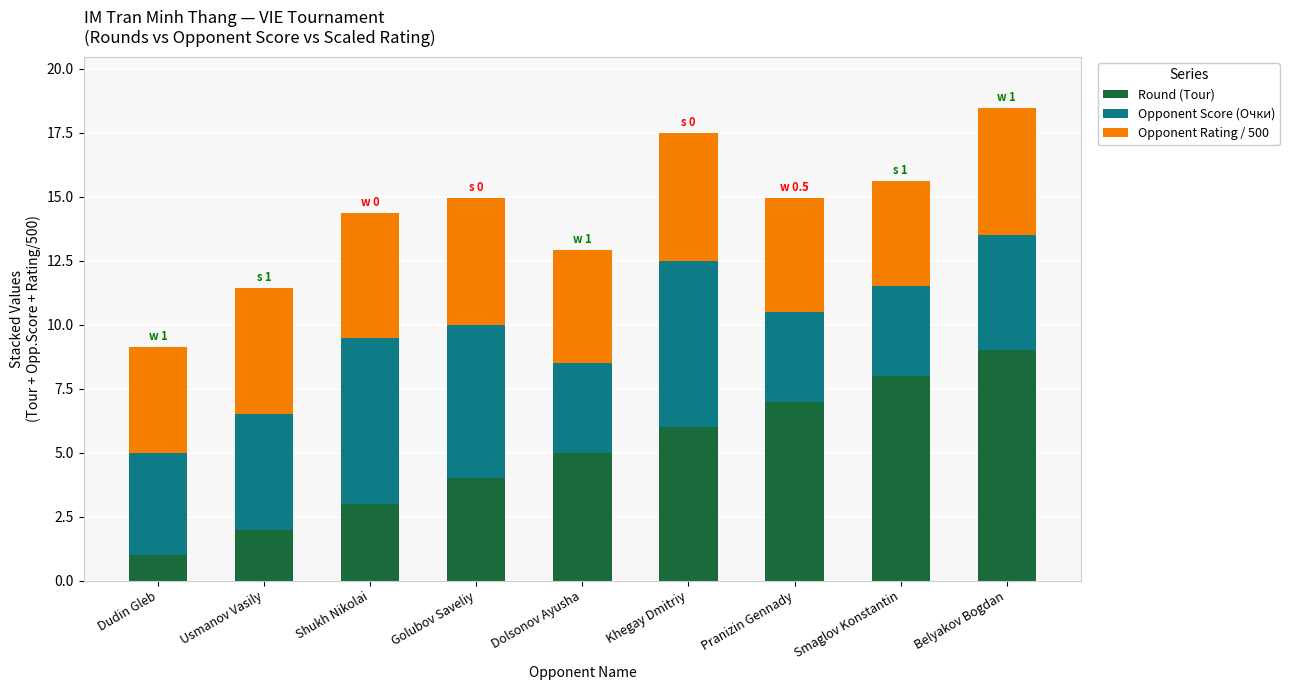

The Round (Tour) series shows 8.9 at Khegay Dmitriy. True or false?

False